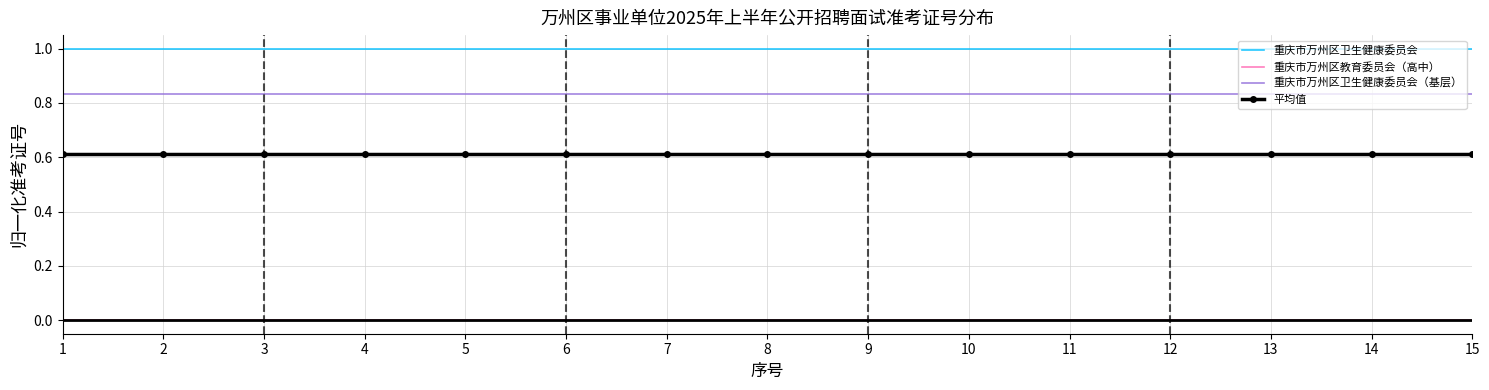

What is the highest value of the 重庆市万州区卫生健康委员会 series?

1.0